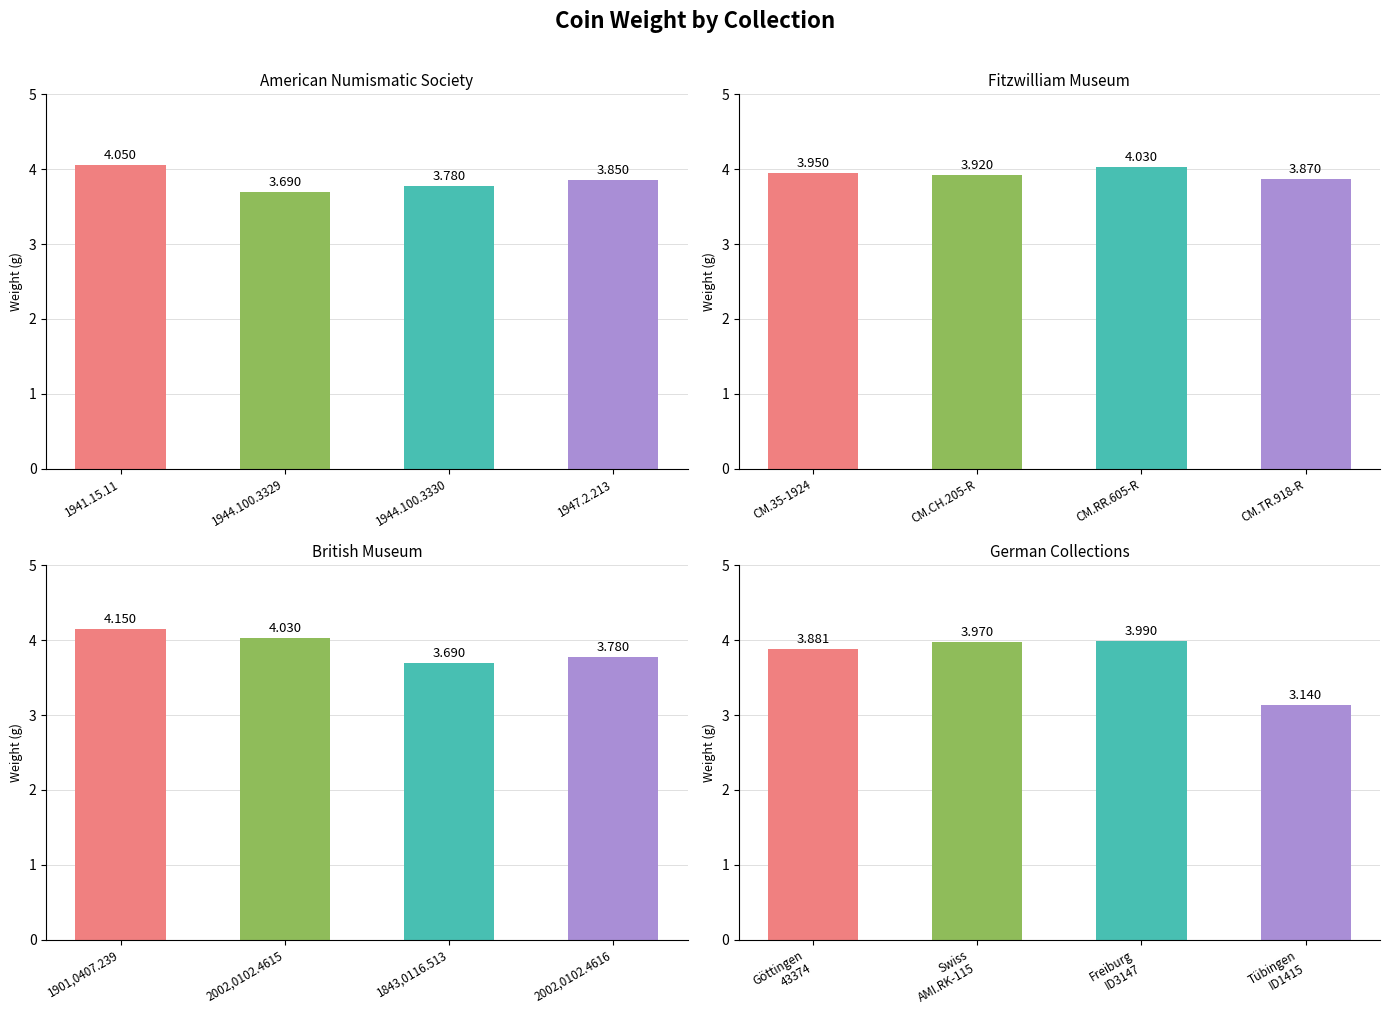

What is the sum of the American Numismatic Society values at 1944.100.3329 and 1947.2.213?

7.5